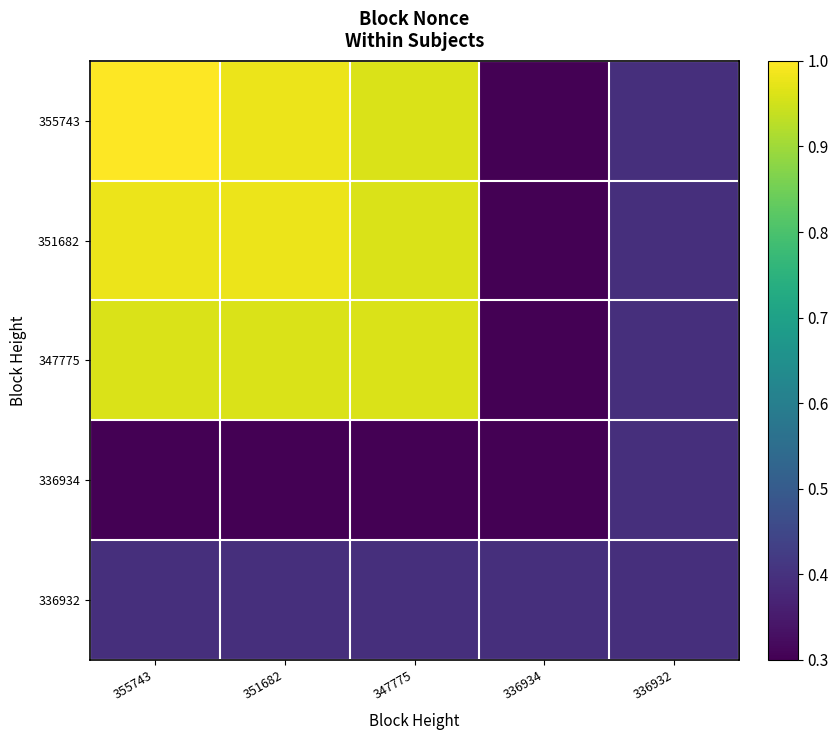

What is the total value across all series at 336932?

2.0